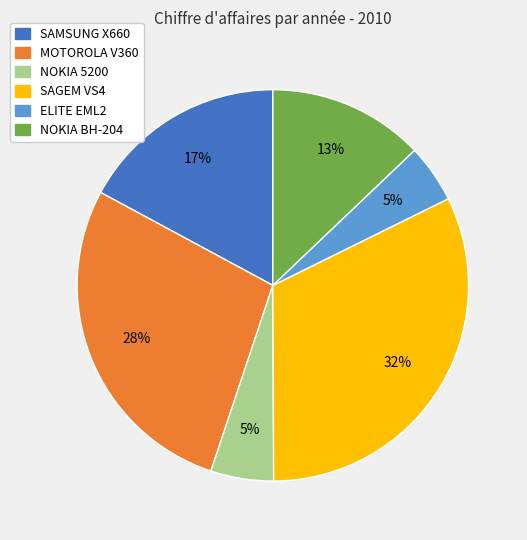

Combined, do SAGEM VS4 and NOKIA 5200 account for over 50%?

No